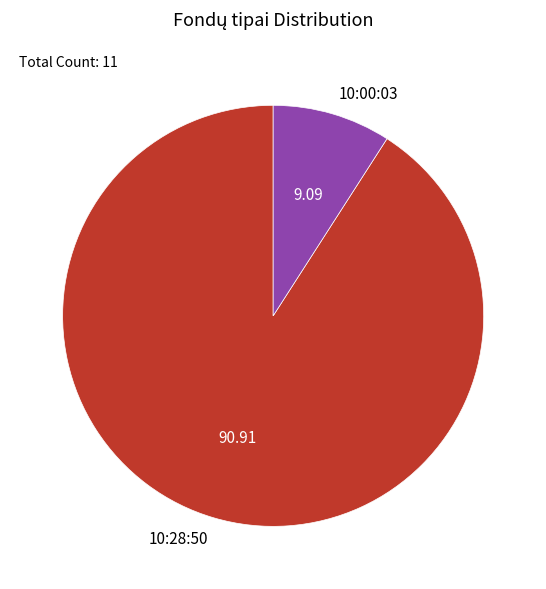

Is the sum of 10:00:03 and 10:28:50 greater than half?

Yes